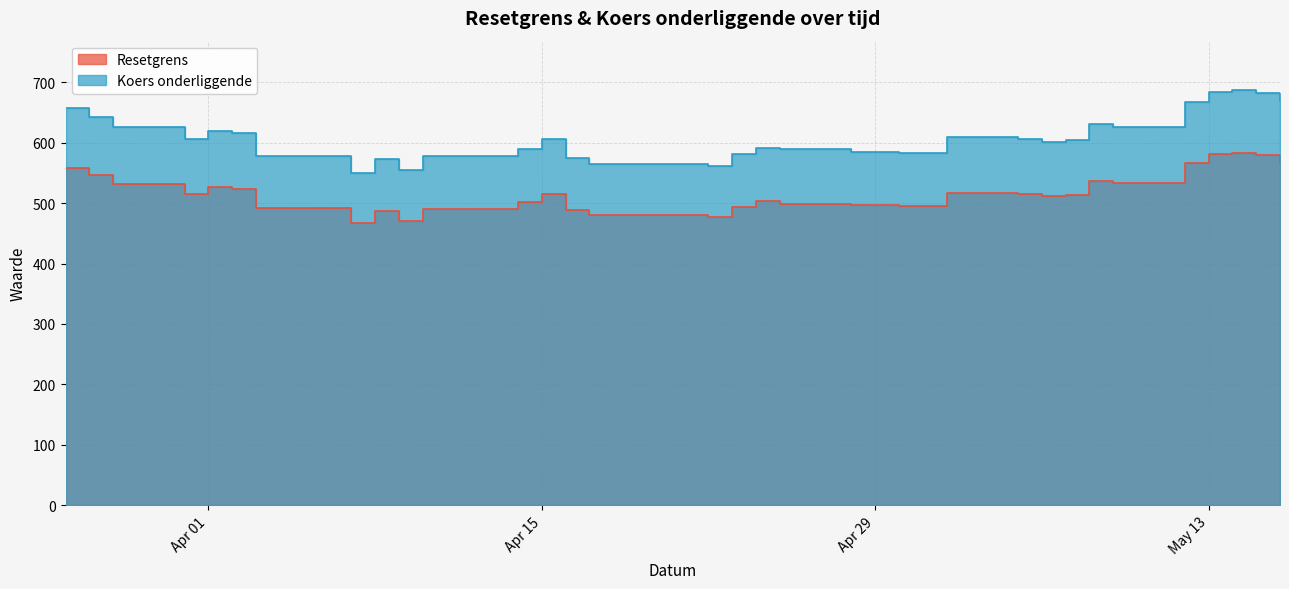

List the series in order of their overall mean, lowest first.

Resetgrens, Koers onderliggende